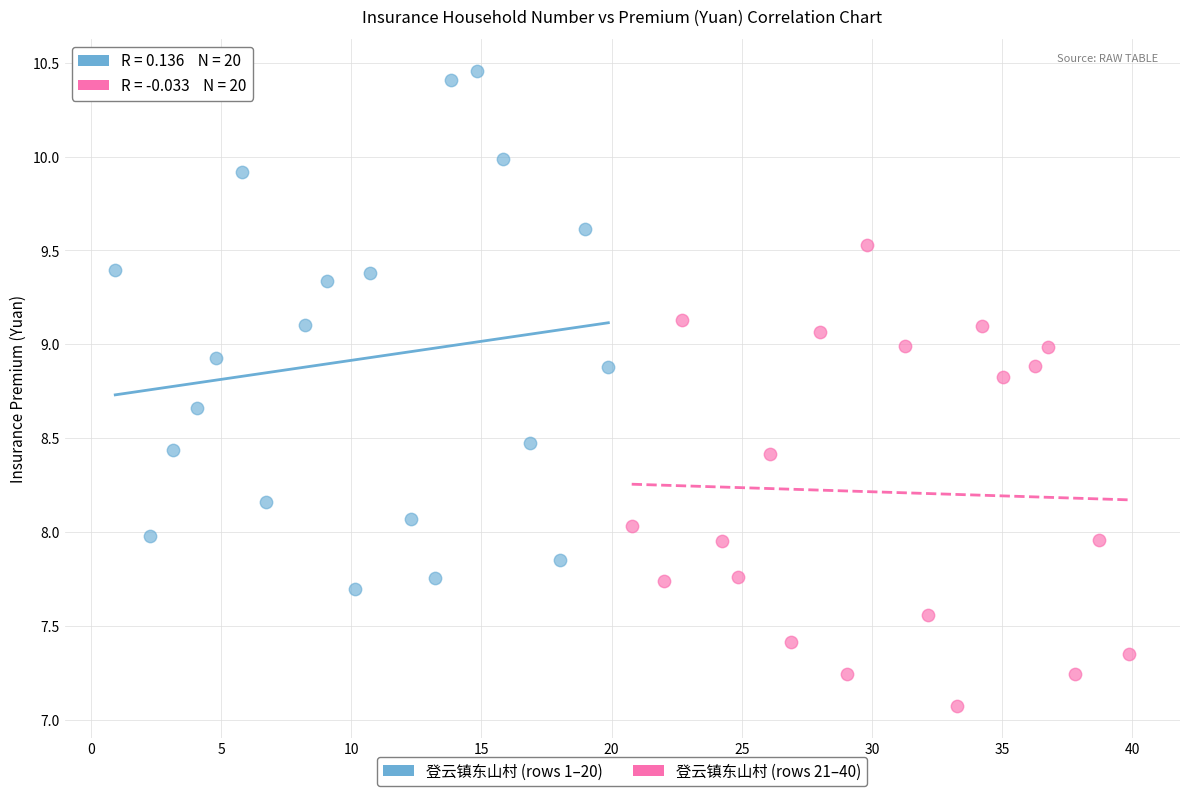

Which series reaches the maximum Y coordinate?

登云镇东山村 (rows 1–20)